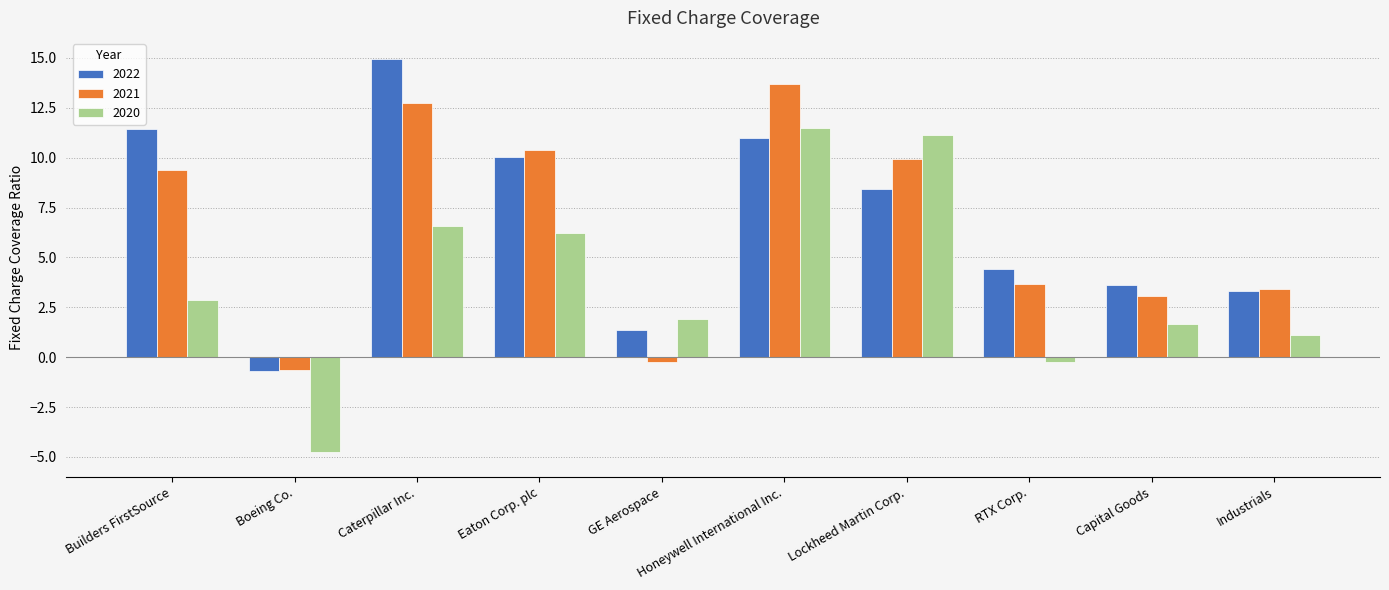

Rank the categories by 2020 value from highest to lowest.

Honeywell International Inc., Lockheed Martin Corp., Caterpillar Inc., Eaton Corp. plc, Builders FirstSource, GE Aerospace, Capital Goods, Industrials, RTX Corp., Boeing Co.